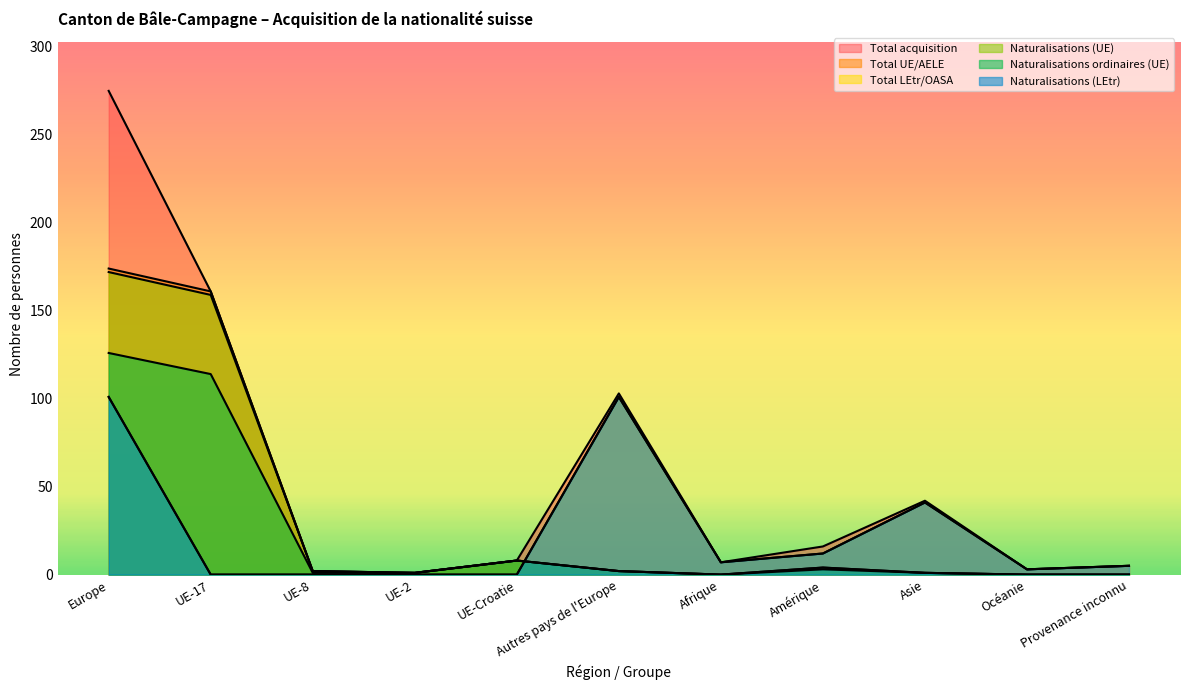

At which label is Naturalisations (UE) closest to 86?

UE-17